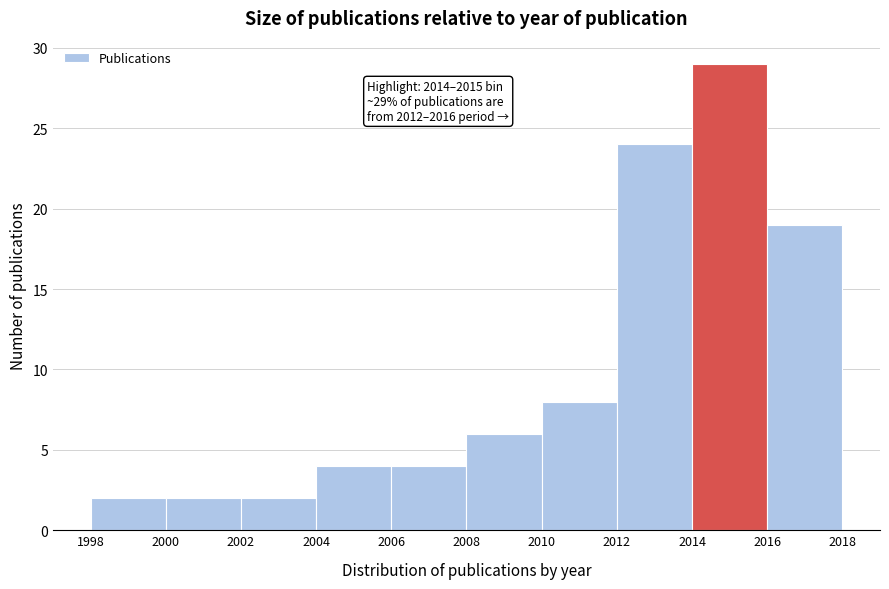

Over which range of the x-axis is the bar tallest?

2014 to 2016